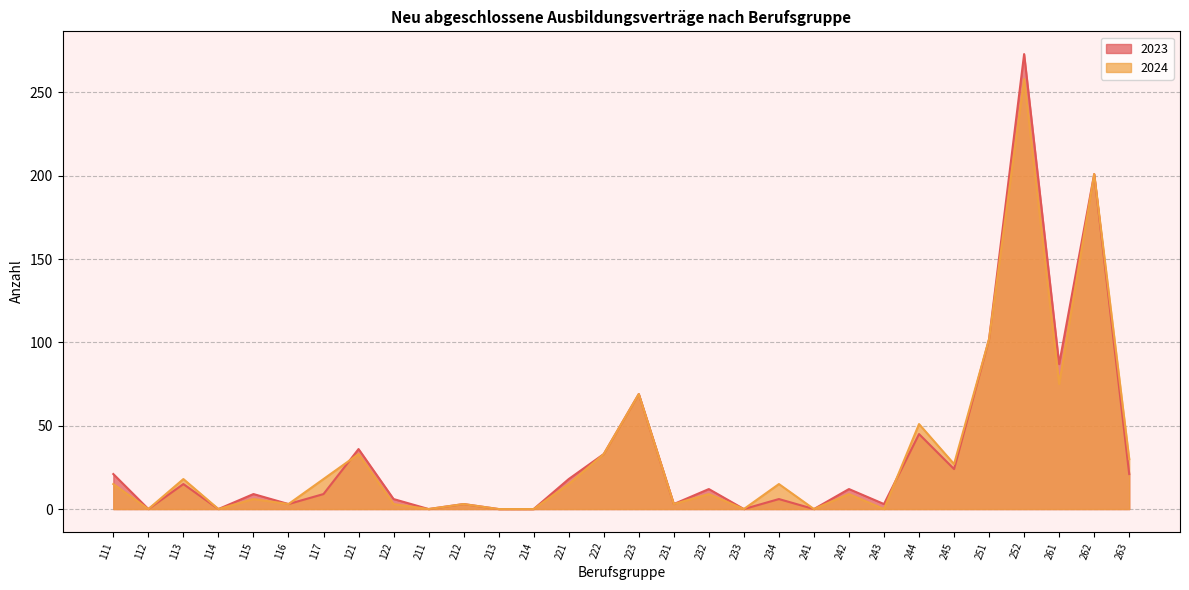

After their last crossing, which series has the higher values: 2023 or 2024?

2024